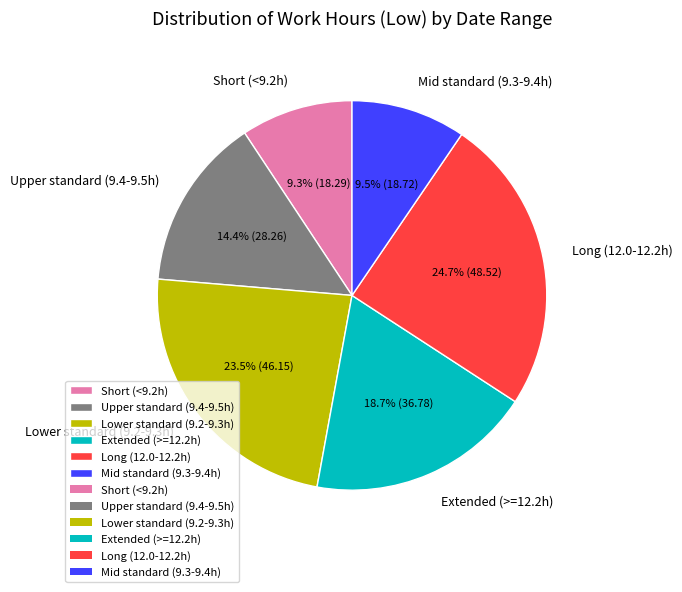

Which slice is the largest?

Long (12.0-12.2h)